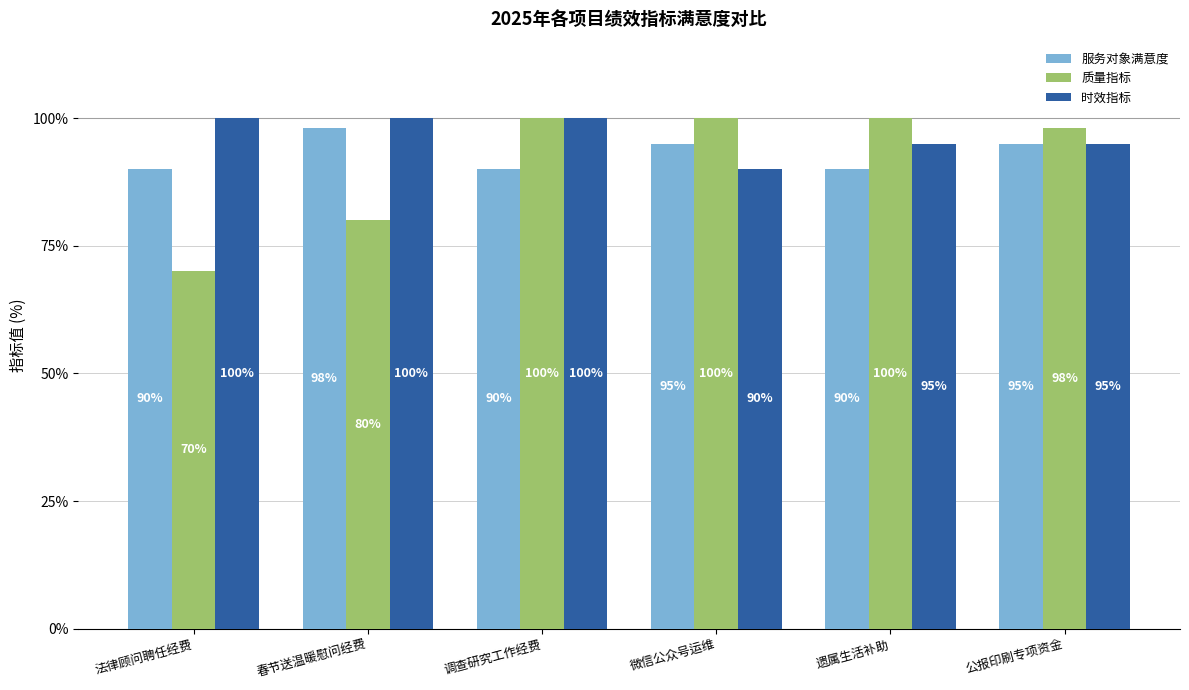

What is the approximate value of 质量指标 at 遗属生活补助, to the nearest 5?

100